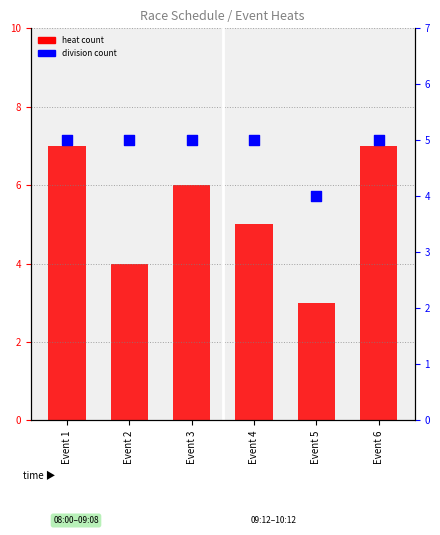

What is the total value across all series at Event 4?

10